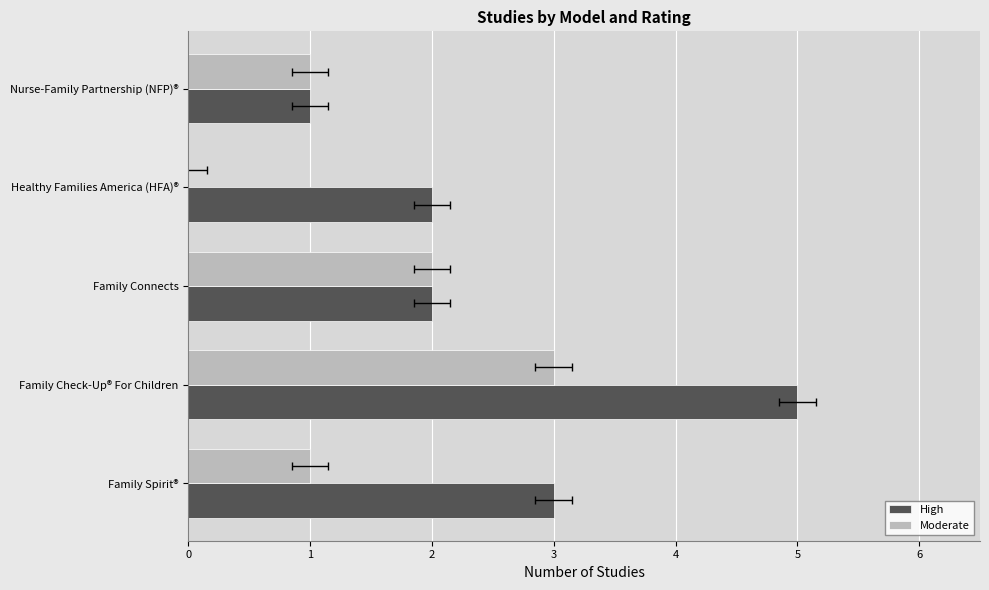

The High series shows 3 at Family Spirit®. True or false?

True